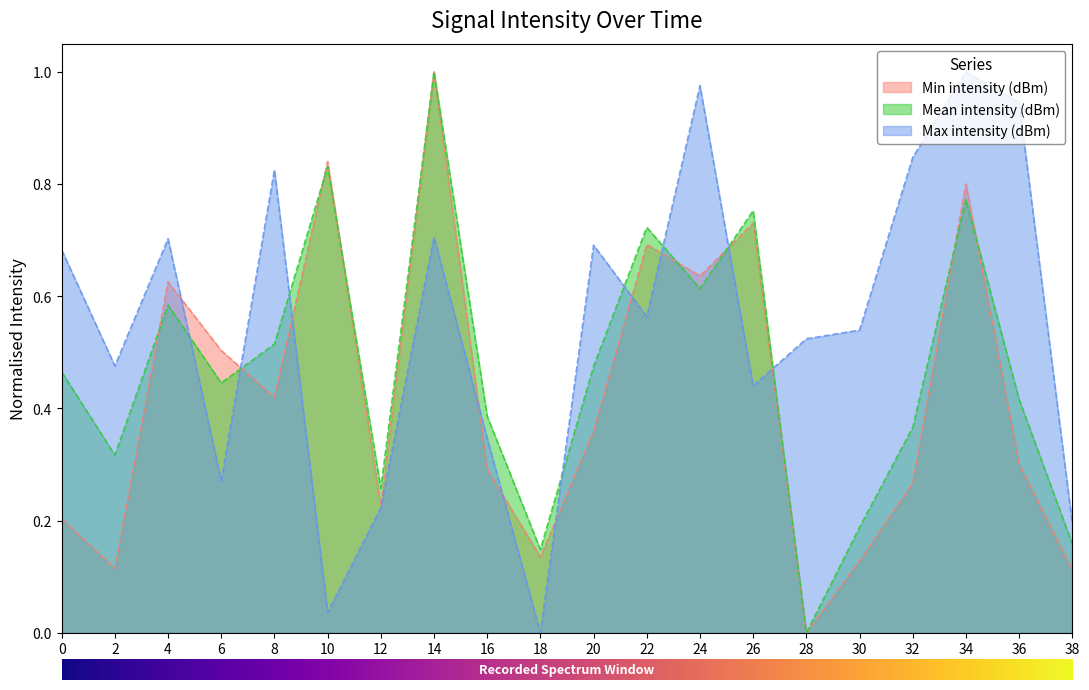

What is the value of the Min intensity (dBm) point at the 2nd from the left?

0.1